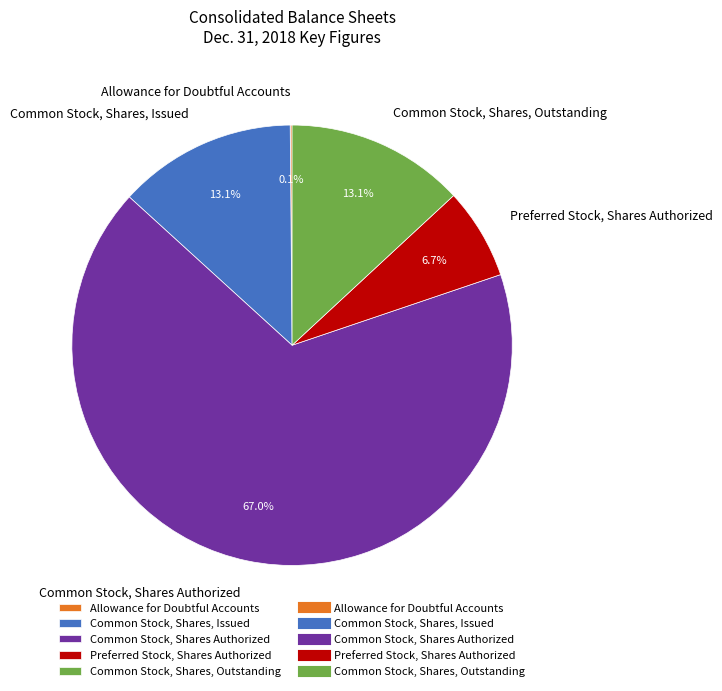

Is there any slice that represents more than half of the pie?

Yes